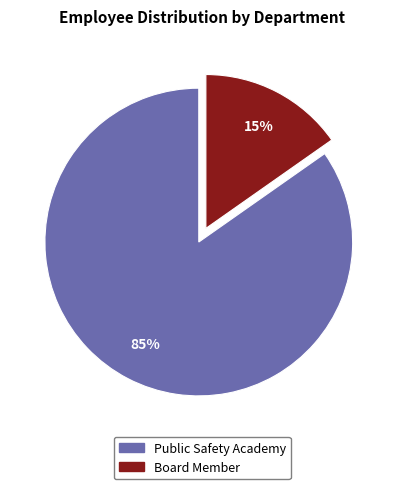

Rank the categories by value from highest to lowest.

Public Safety Academy, Board Member